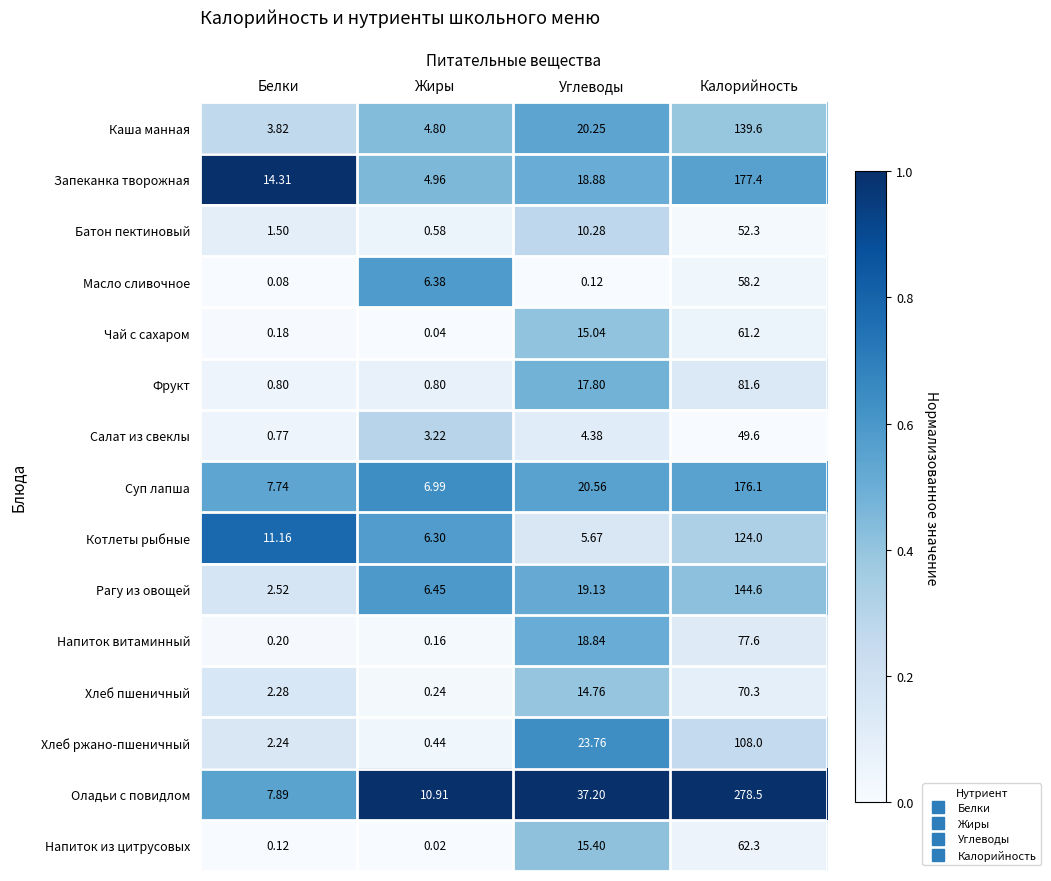

Which series has the widest spread of values?

Оладьи с повидлом